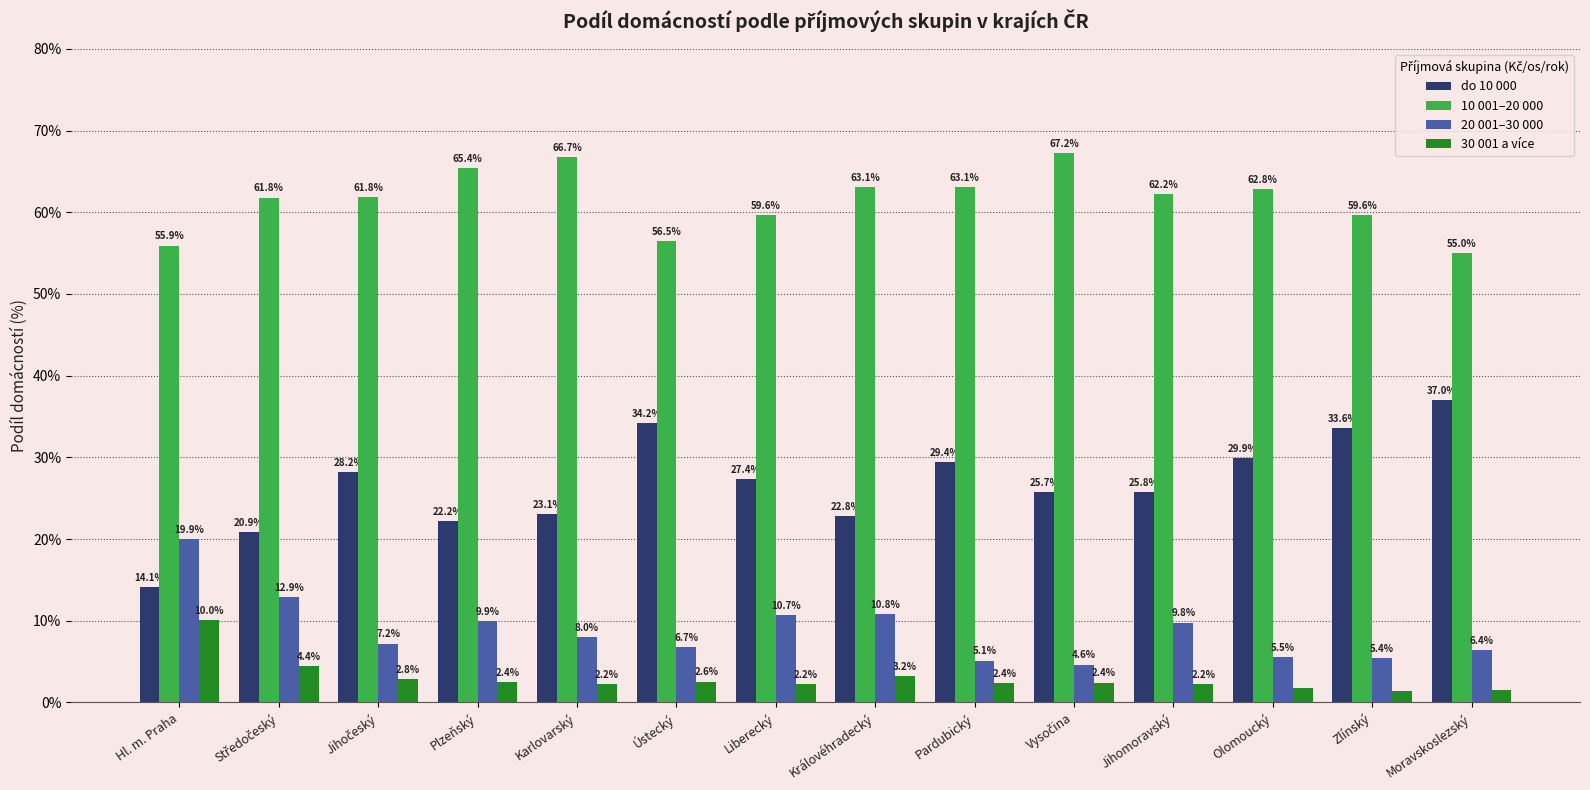

What is the value of the 20 001–30 000 bar at the 13th from the left?

5.4